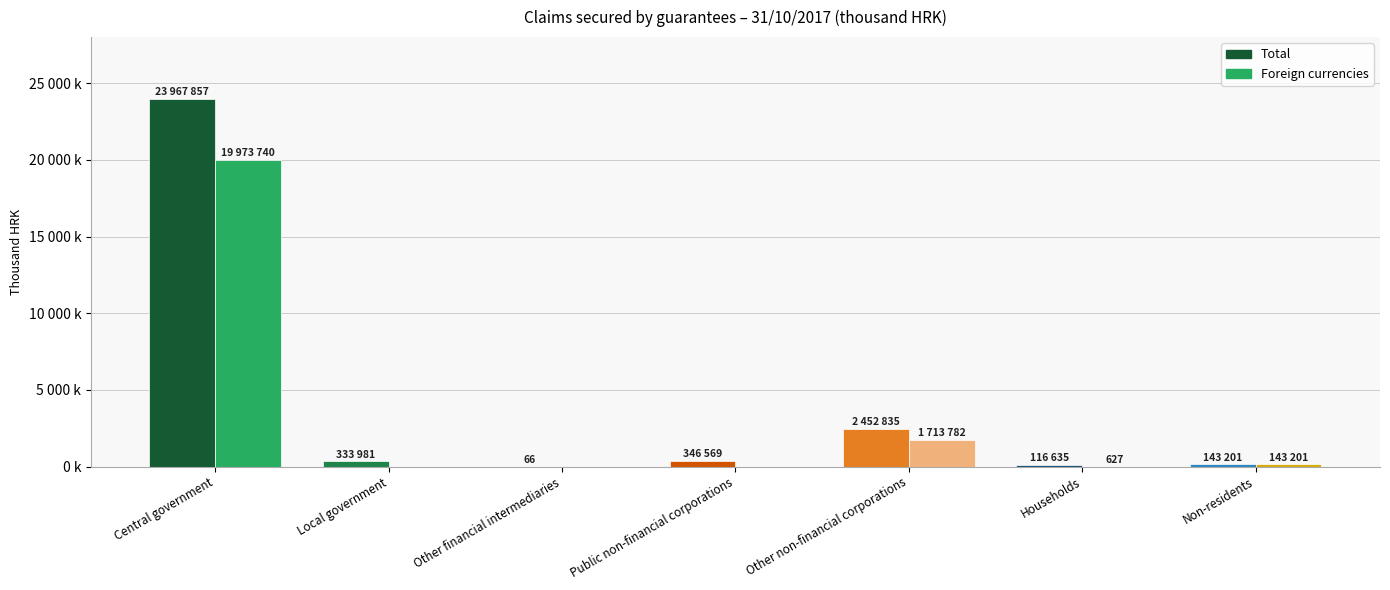

What is the greatest value displayed?

23967857